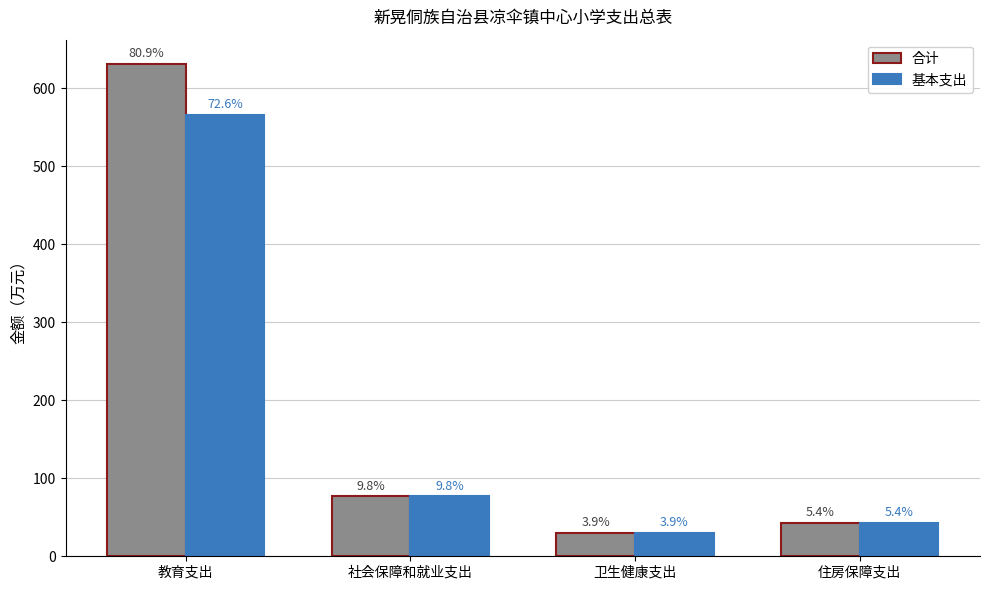

What is the sum of all 合计 values?

779.5